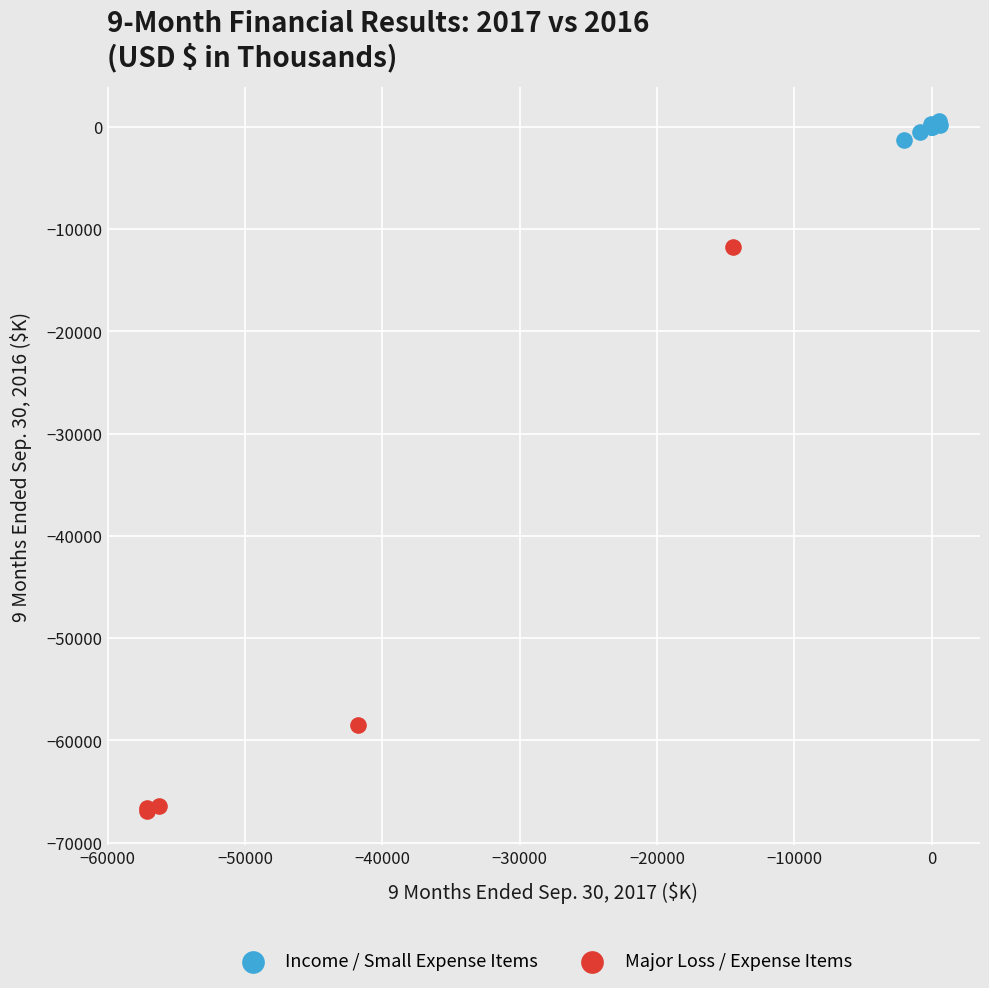

Which series has the largest Y range (max minus min)?

Major Loss / Expense Items